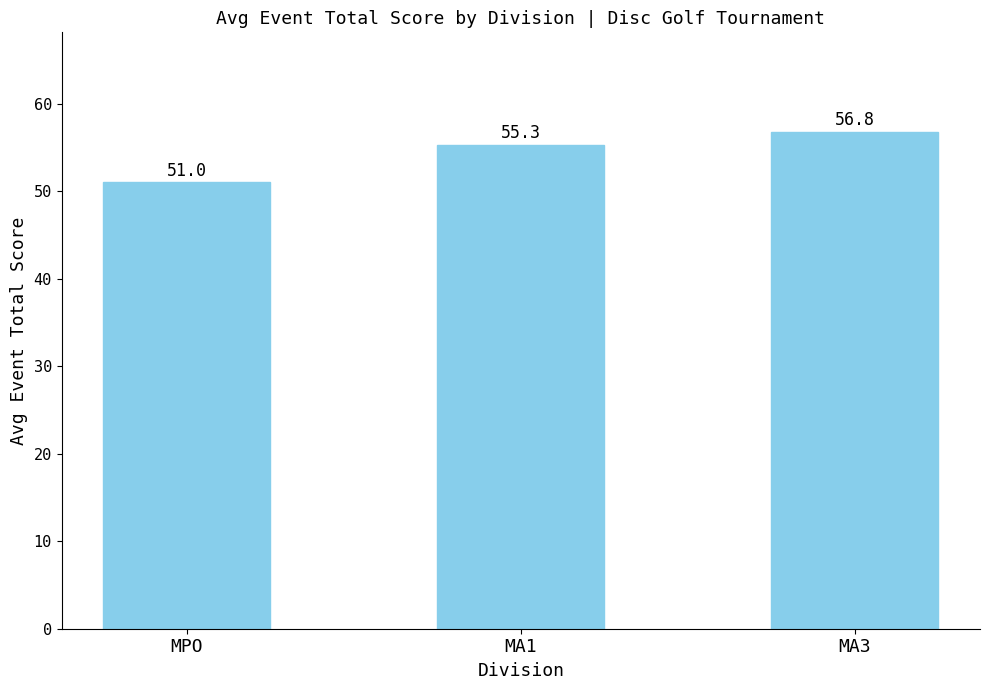

True or false: the data shows 56.8 at MA3.

True